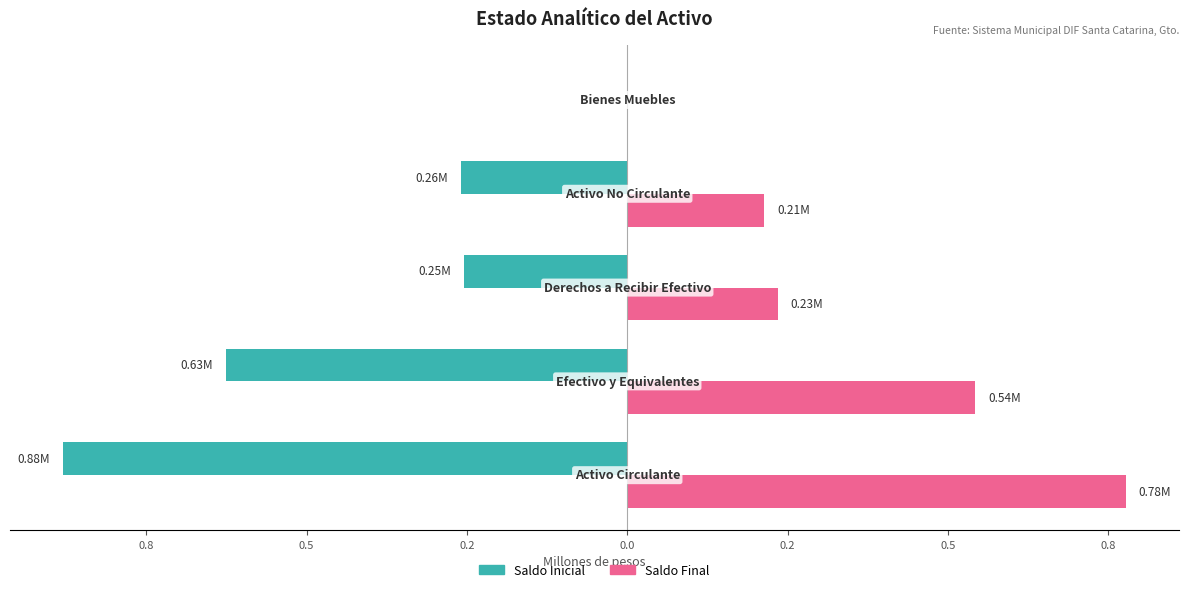

What are all the series names shown in the legend?

Saldo Inicial, Saldo Final